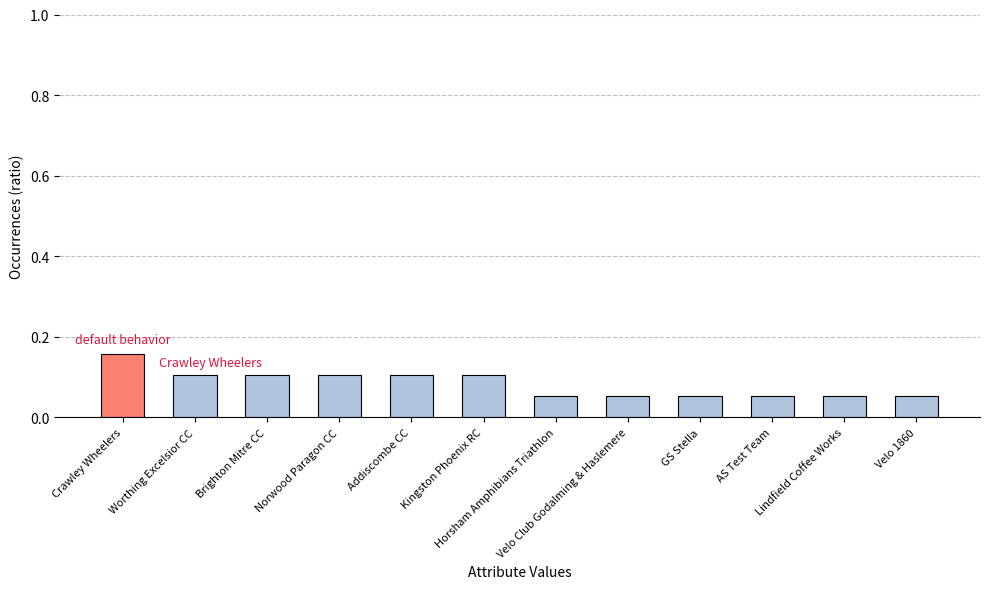

What is the sum of all values?

1.0